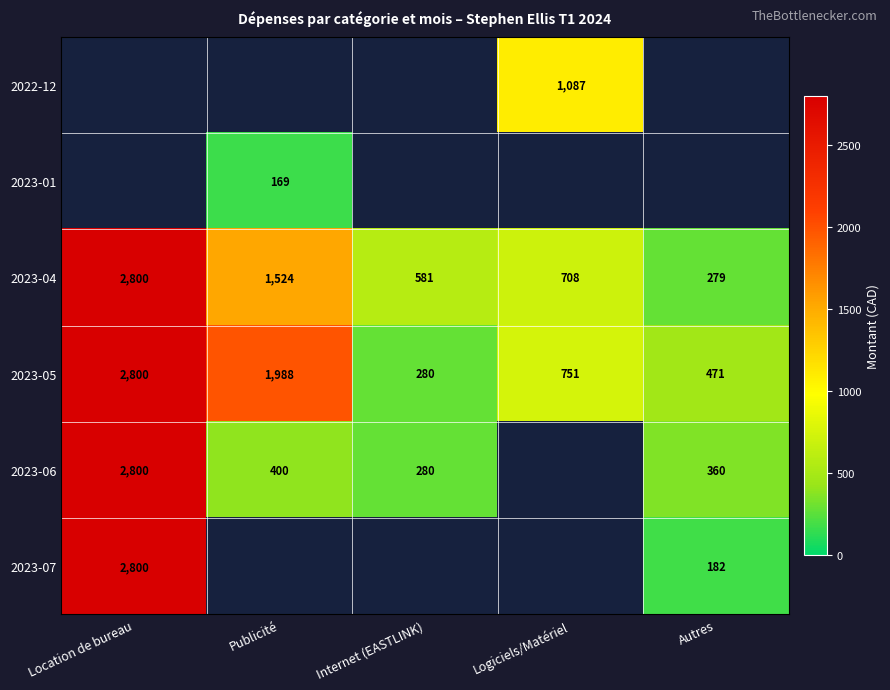

True or false: 2023-05 has a value of 2800.0 at Location de bureau.

True